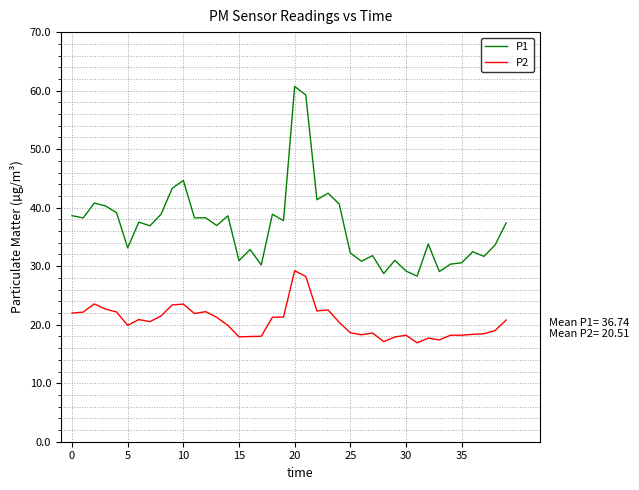

True or false: P2 and P1 cross at least once.

False